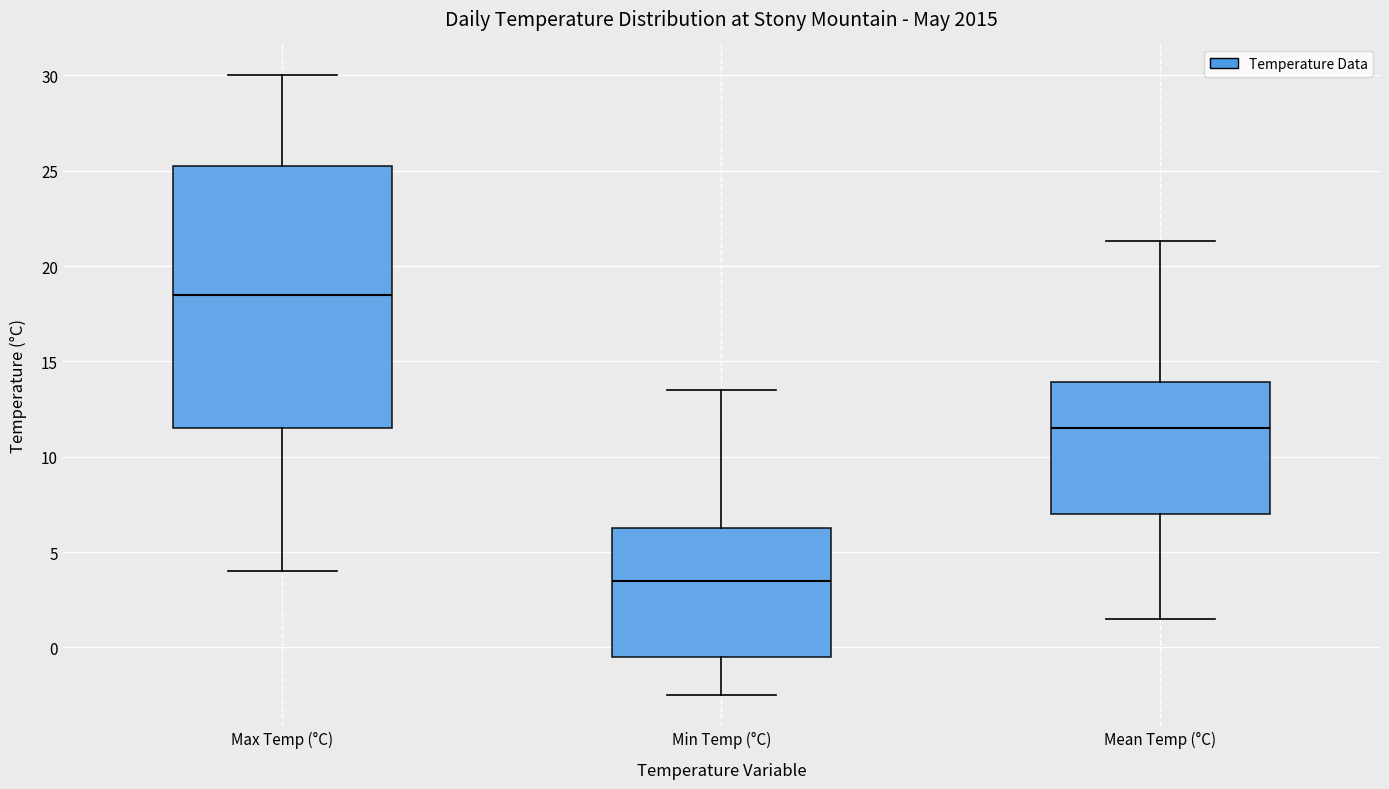

Reading left to right, read every box against the y-axis: the position of its median line, the range the box covers, and the ends of its whiskers. The values are not printed on the chart, so give them approximately, as read against the axis.

Max Temp (°C): median 18.5, box 11.5 to 25.5, whiskers 4.0 to 30.0
Min Temp (°C): median 3.5, box -0.5 to 6.5, whiskers -2.5 to 13.5
Mean Temp (°C): median 11.5, box 7.0 to 14.0, whiskers 1.5 to 21.5